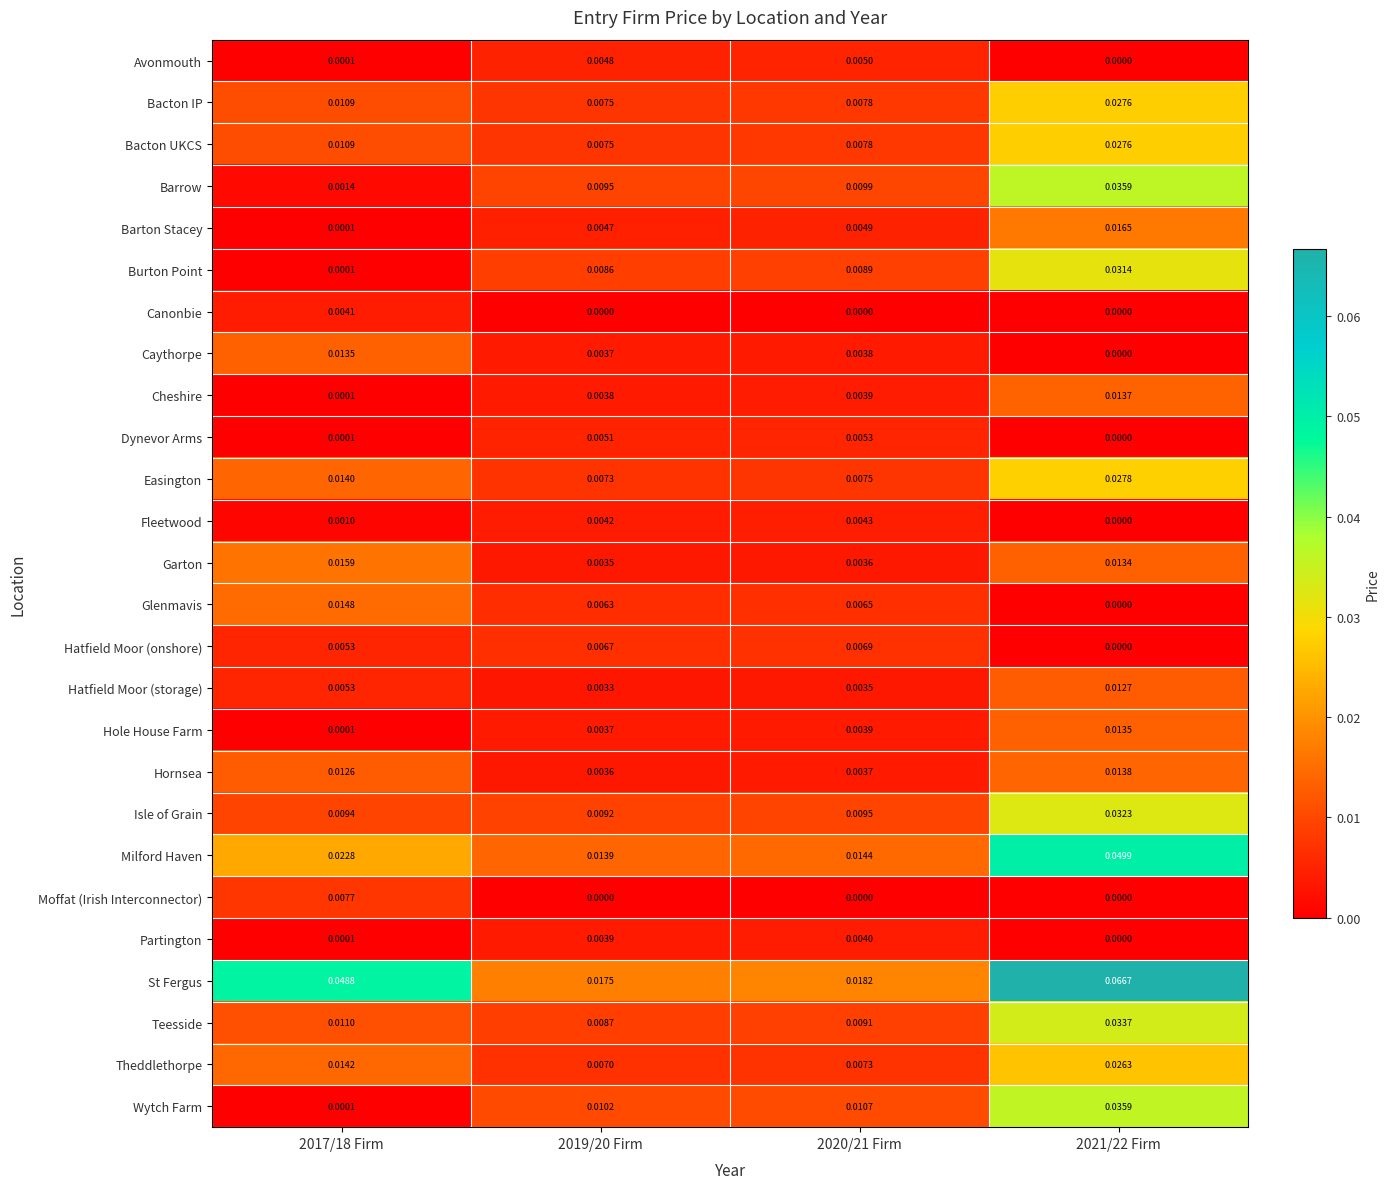

Is the value of Isle of Grain at 2019/20 Firm greater than the value of Caythorpe at 2021/22 Firm?

Yes